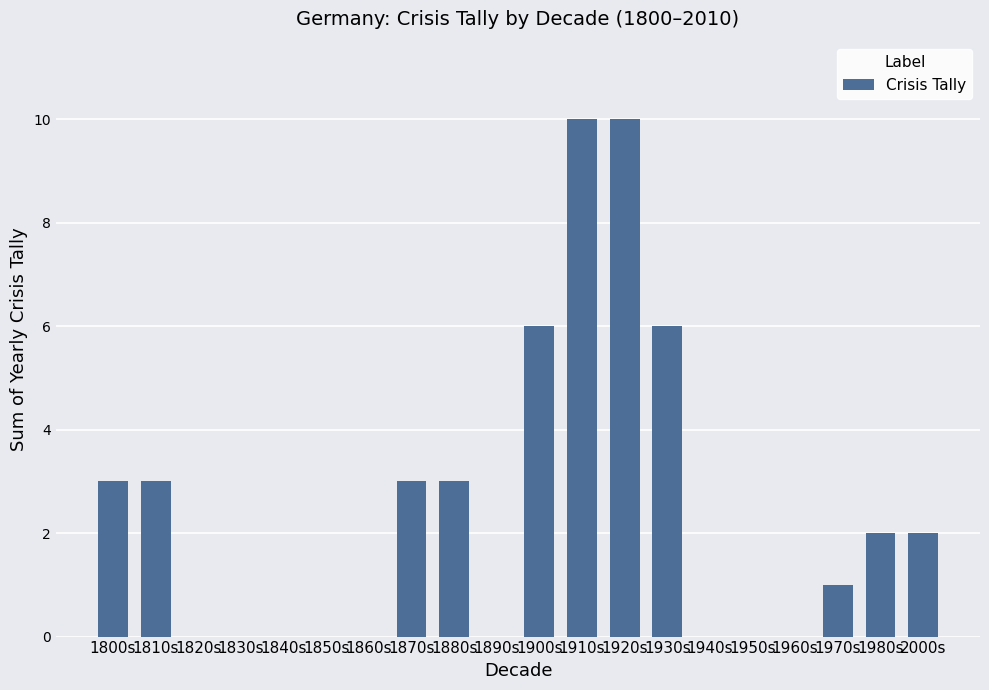

What is the approximate value at 1870s?

3